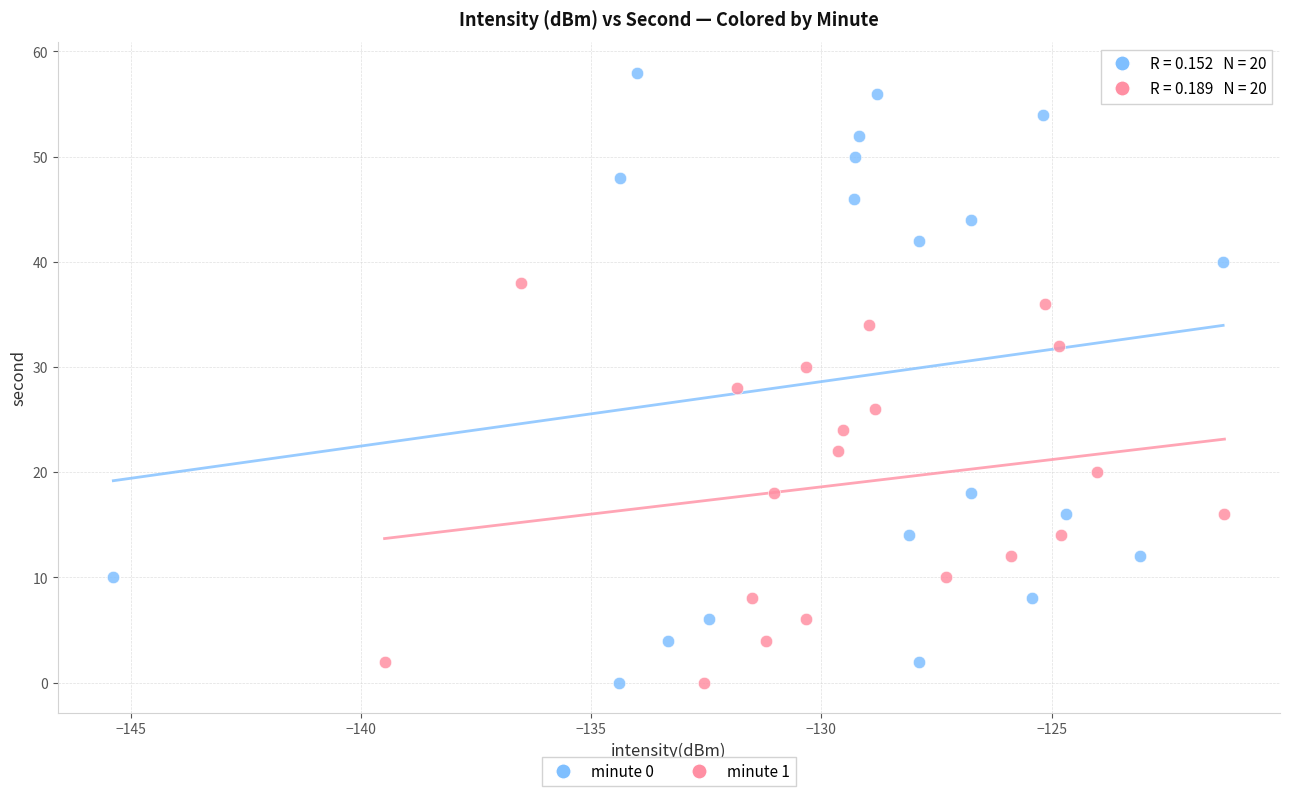

Which series has the widest spread of Y values?

minute 0